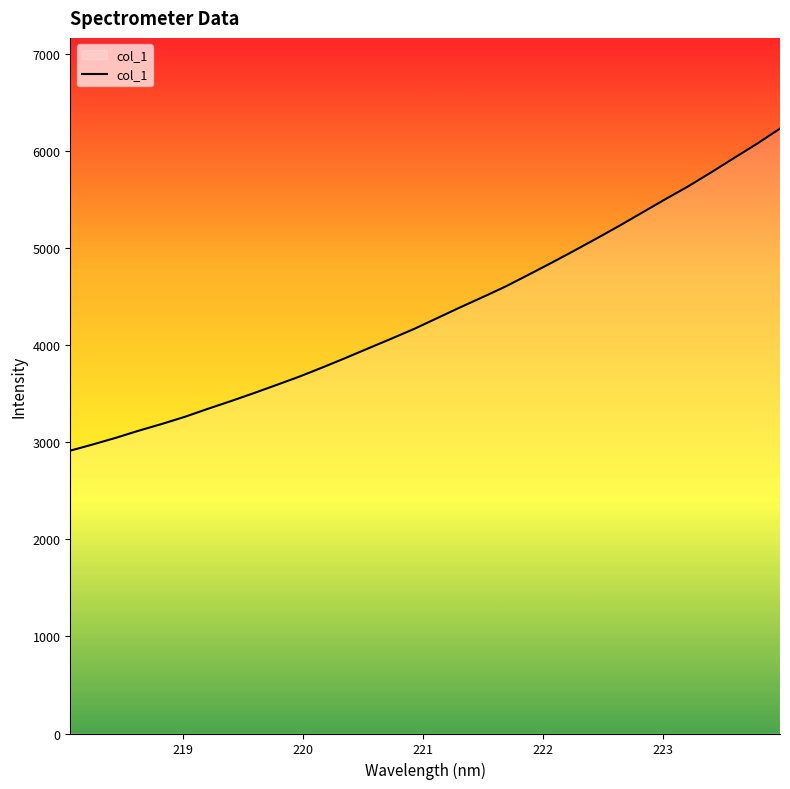

Reading left to right, extract all data points from this chart.

2912.1	2977.0	3045.1	3118.6	3187.2	3260.6	3342.5	3421.5	3503.3	3588.4	3674.6	3768.1	3864.9	3964.6	4063.5	4164.4	4274.8	4385.1	4492.3	4601.6	4722.3	4844.9	4970.3	5099.0	5230.3	5366.6	5502.7	5635.3	5778.6	5926.4	6072.5	6227.7